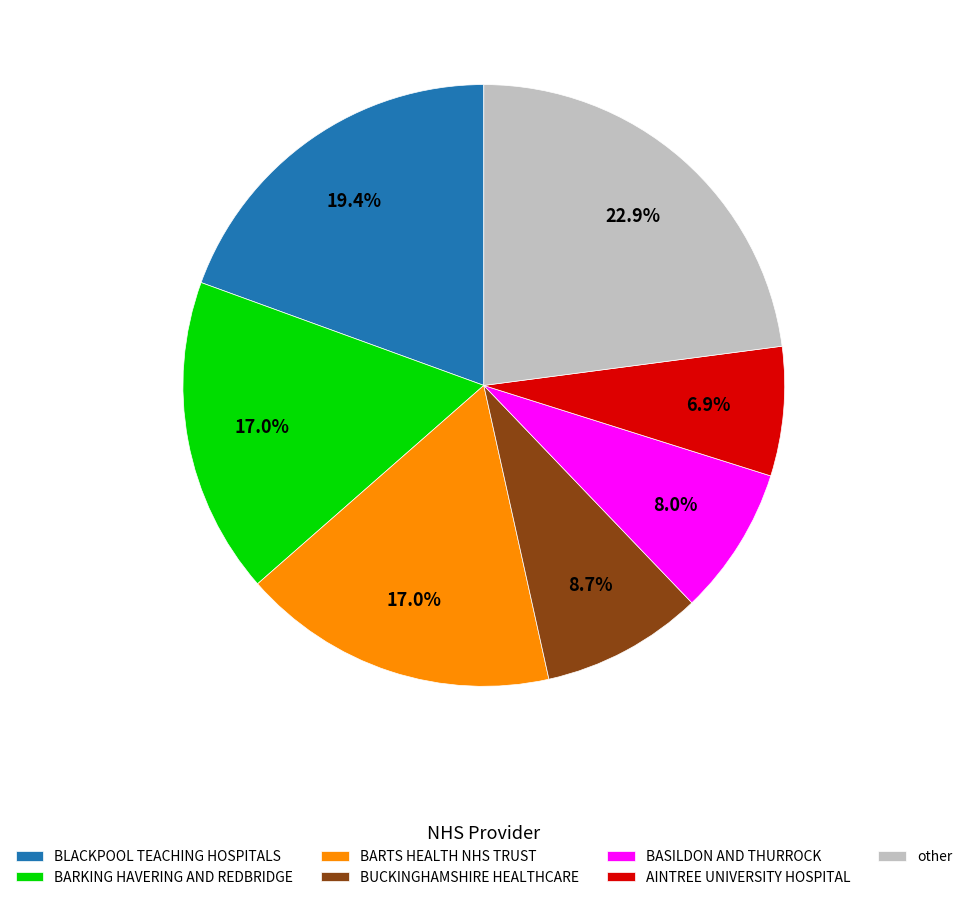

Does BUCKINGHAMSHIRE HEALTHCARE represent more than half of the total?

No